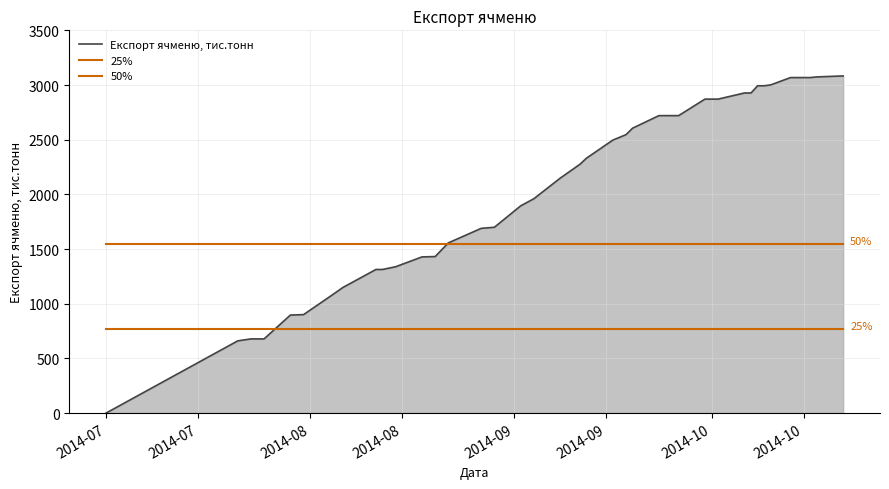

How many lines are shown in the chart?

3